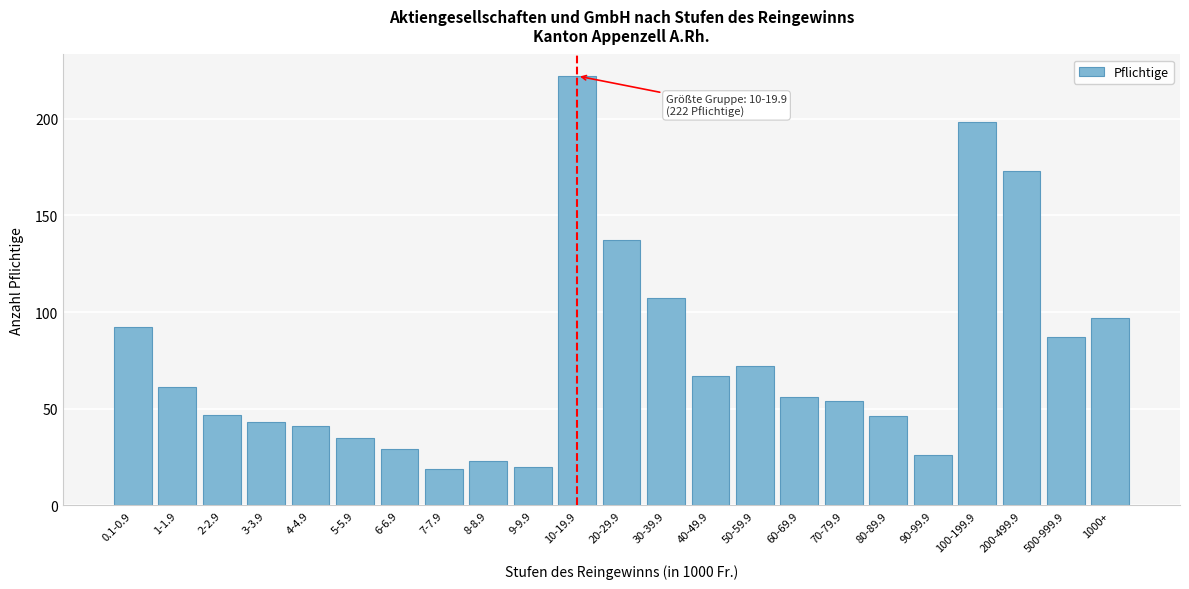

Reading left to right, what are all the values shown in this chart?

0.1-0.9=92	1-1.9=61	2-2.9=47	3-3.9=43	4-4.9=41	5-5.9=35	6-6.9=29	7-7.9=19	8-8.9=23	9-9.9=20	10-19.9=222	20-29.9=137	30-39.9=107	40-49.9=67	50-59.9=72	60-69.9=56	70-79.9=54	80-89.9=46	90-99.9=26	100-199.9=198	200-499.9=173	500-999.9=87	1000+=97